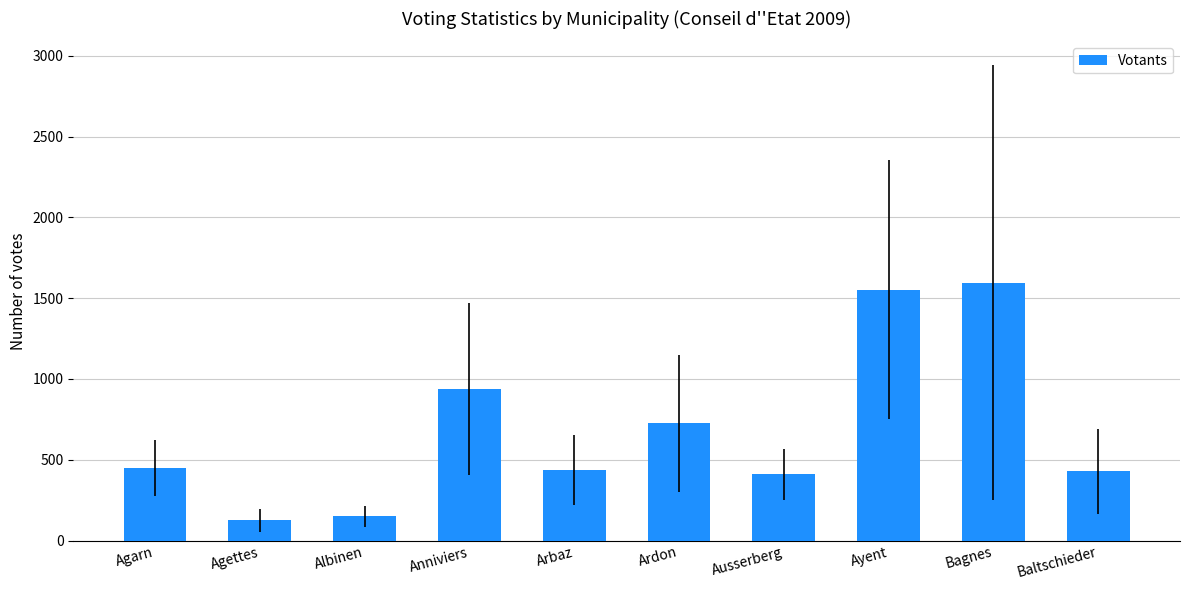

What is the sum of all values?

6810